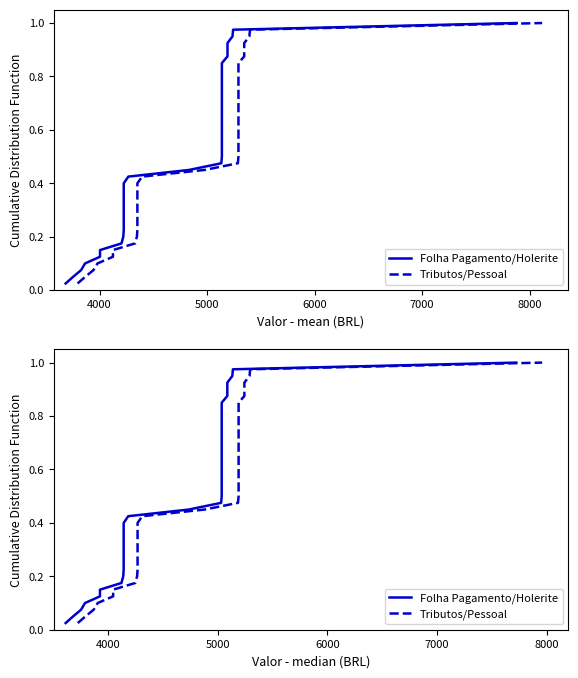

True or false: Folha Pagamento/Holerite has a value of 0.8 at 22.

False